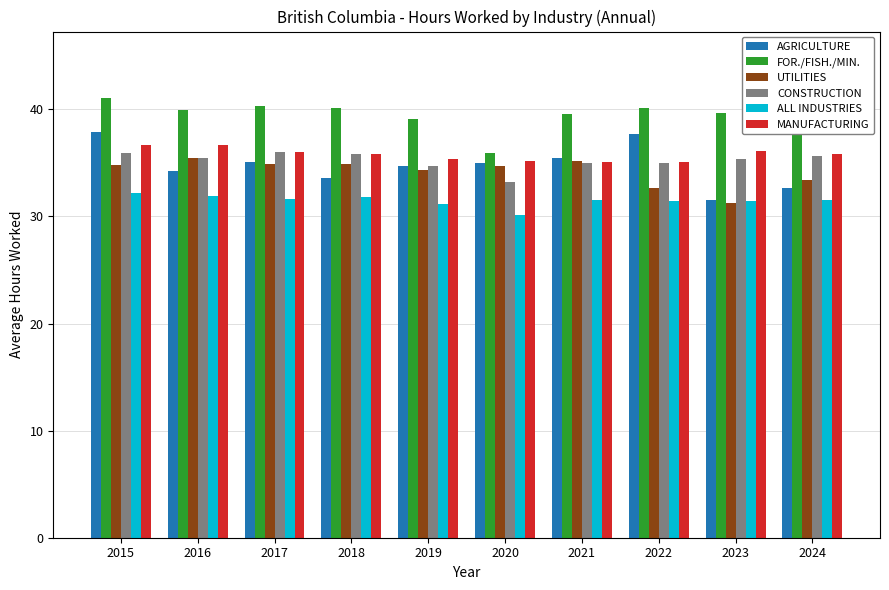

How many bars are there in each group?

6